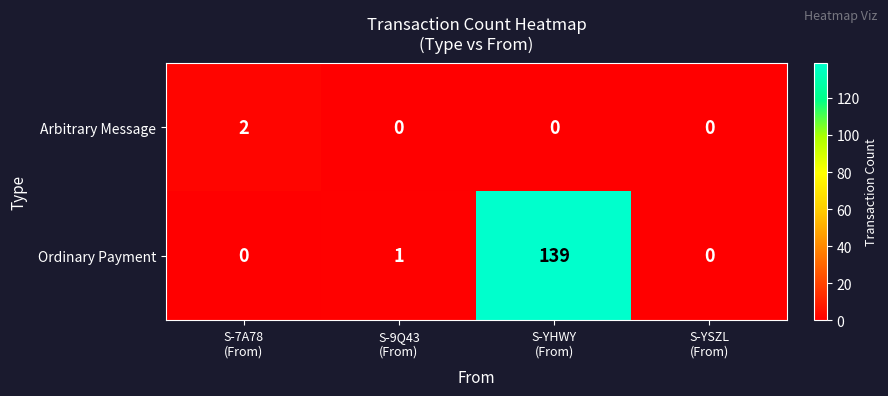

At how many categories does at least one series exceed 94?

1